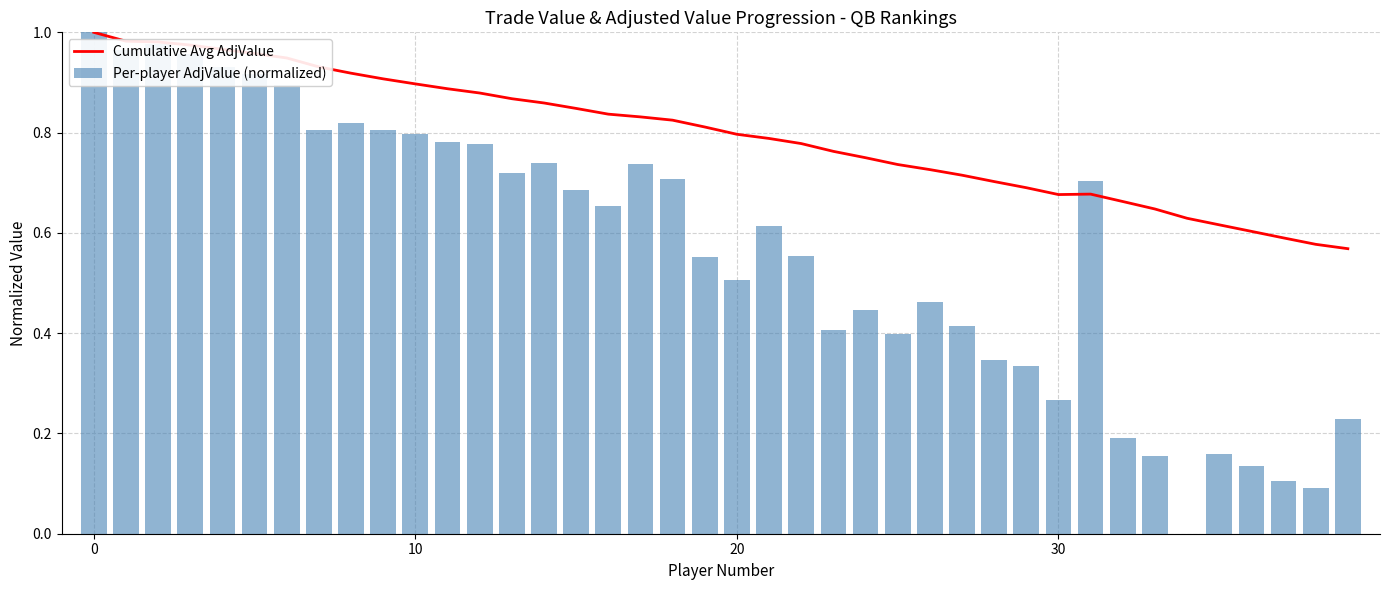

What are all the series names shown in the legend?

Cumulative Avg AdjValue, Per-player AdjValue (normalized)